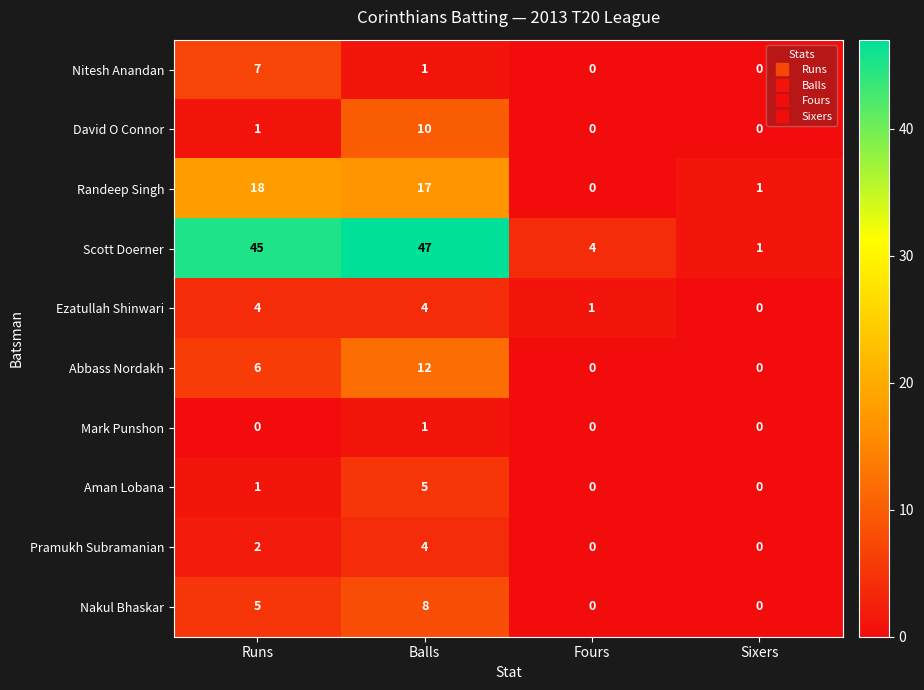

Which series has the largest total across all categories?

Scott Doerner